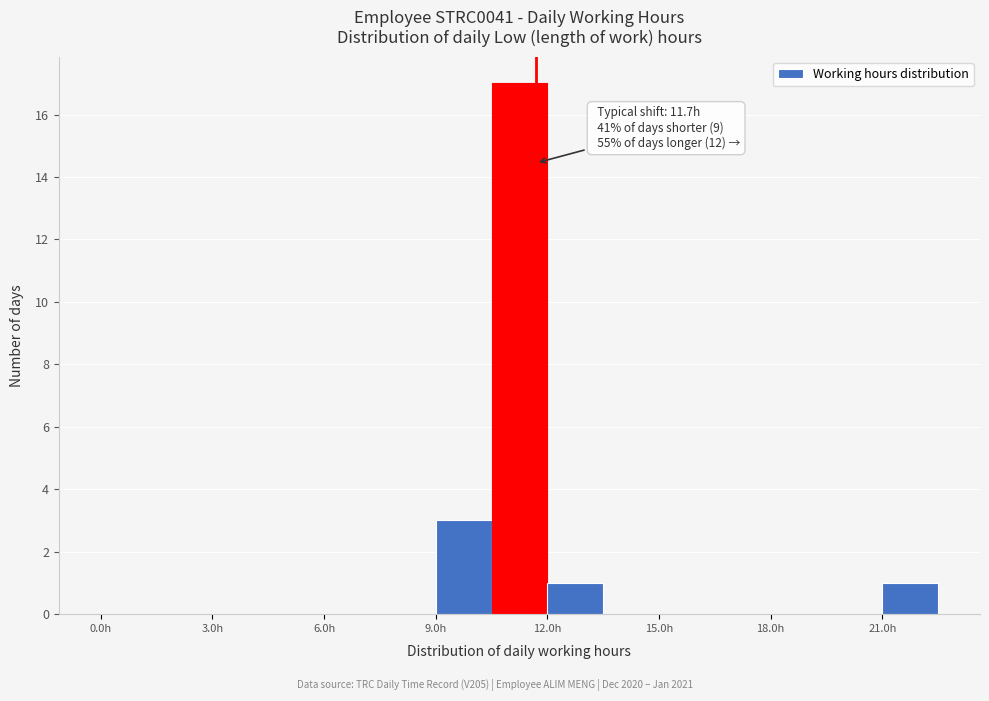

Around what value on the x-axis is the tallest bar? Give the approximate position of its centre, as read against the axis.

11.5